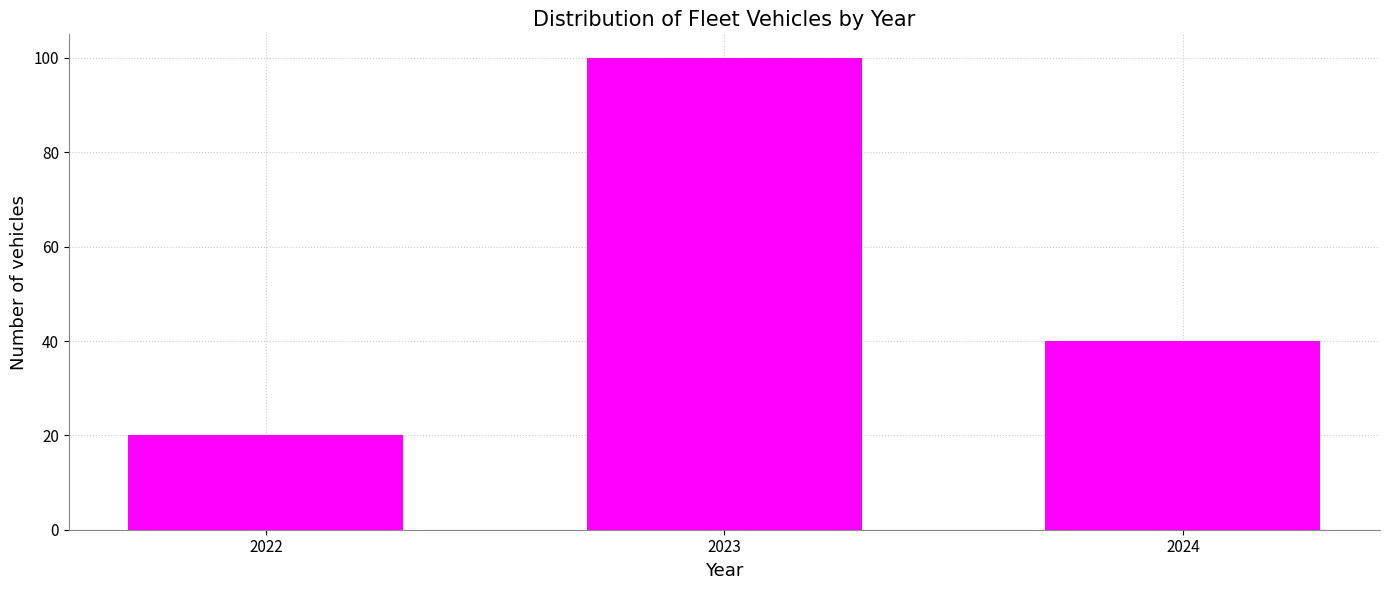

Reading right to left, extract all data points from this chart.

40	100	20